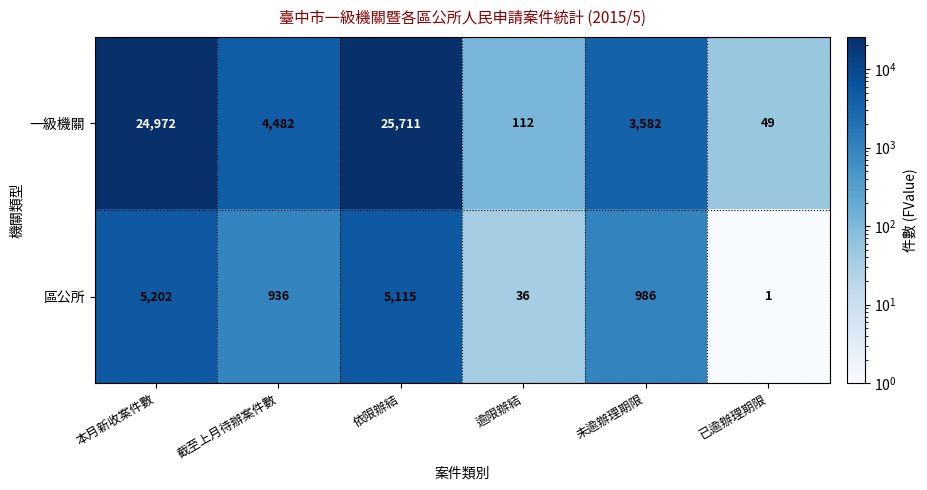

What is the maximum value shown in the chart?

25711